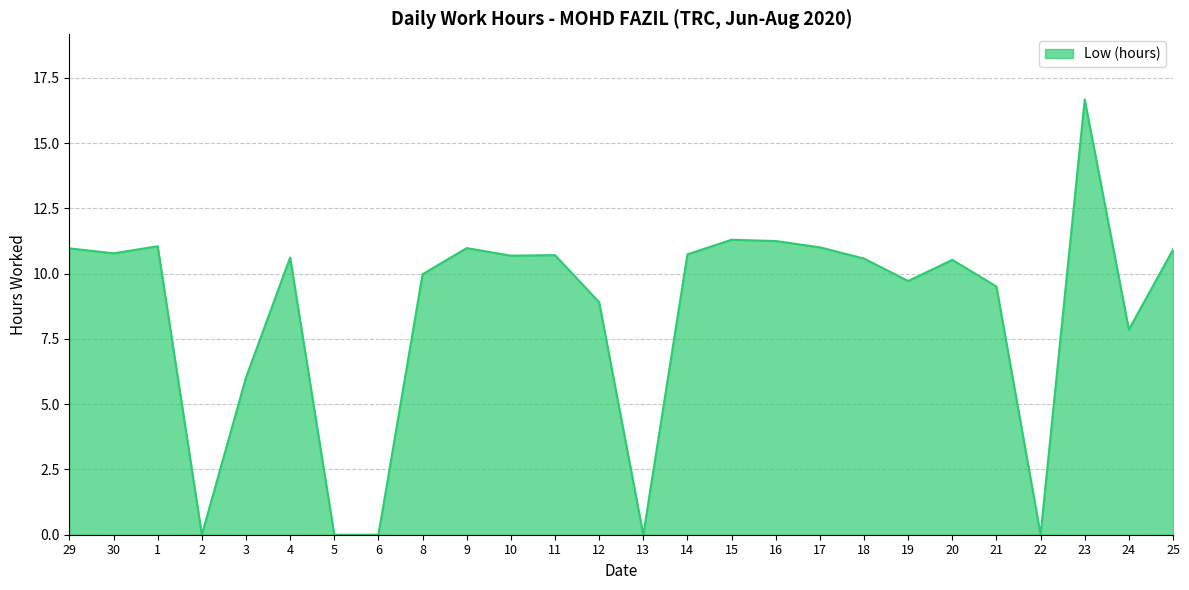

What is the maximum value shown in the chart?

16.7